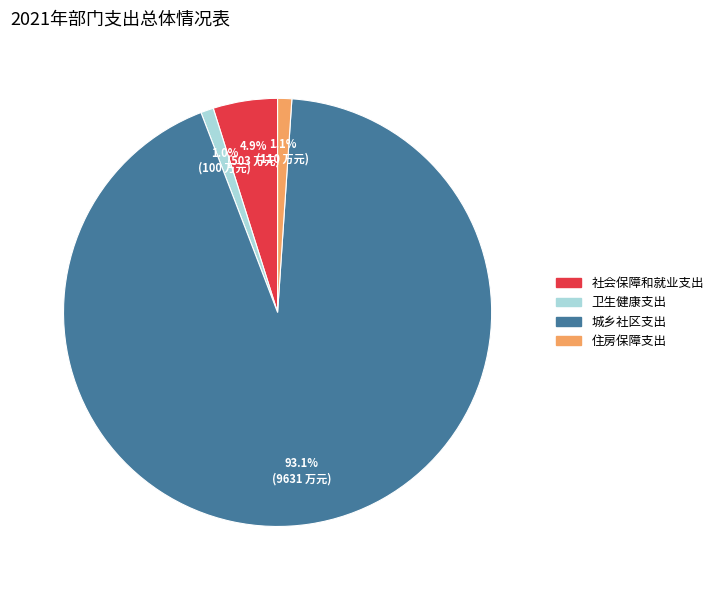

Combined, do 社会保障和就业支出 and 住房保障支出 account for over 50%?

No